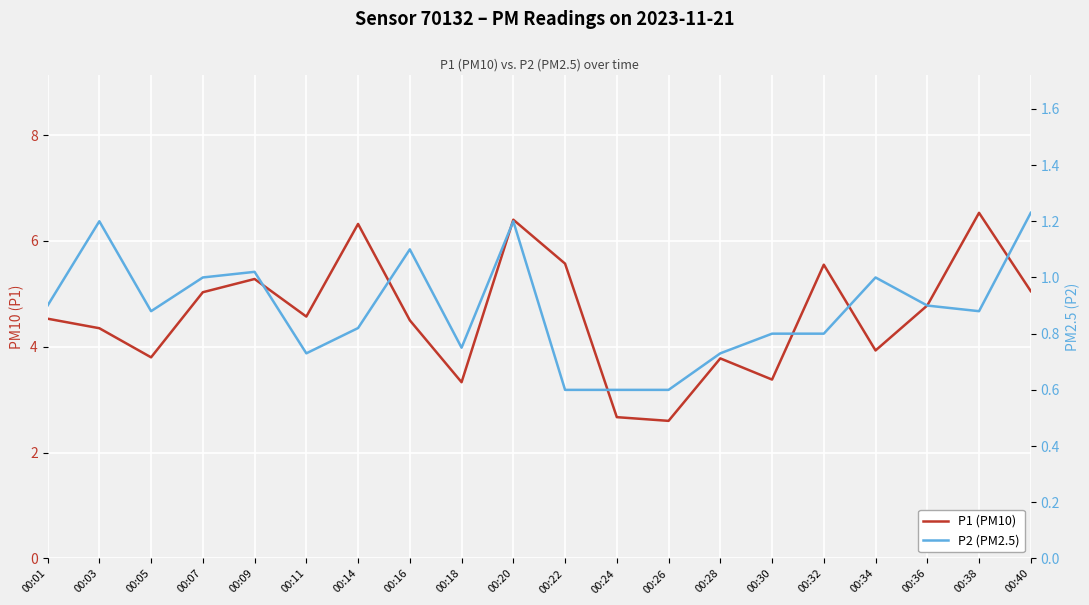

Read the P1 (PM10) value at 00:16.

4.5